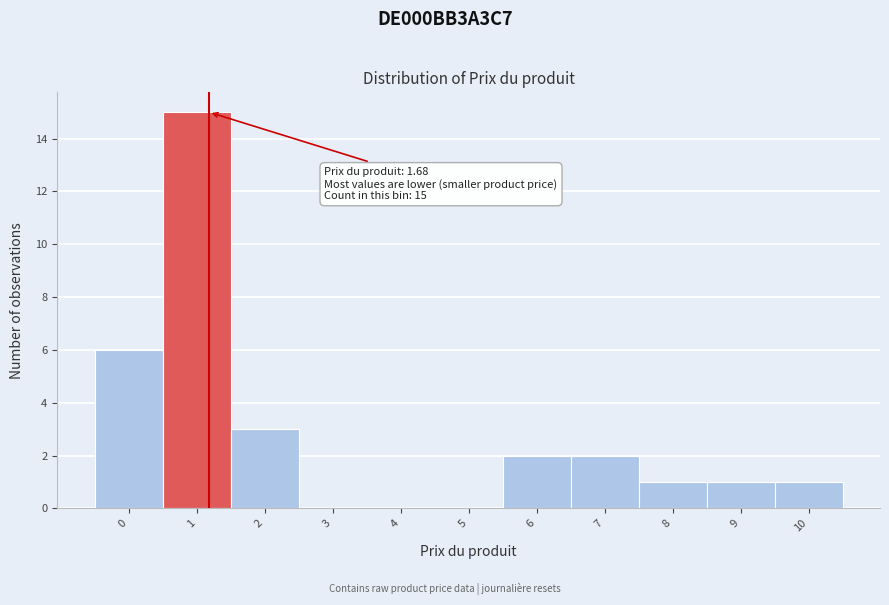

Reading right to left, transcribe all the data shown in this chart.

10=1	9=1	8=1	7=2	6=2	5=0	4=0	3=0	2=3	1=15	0=6